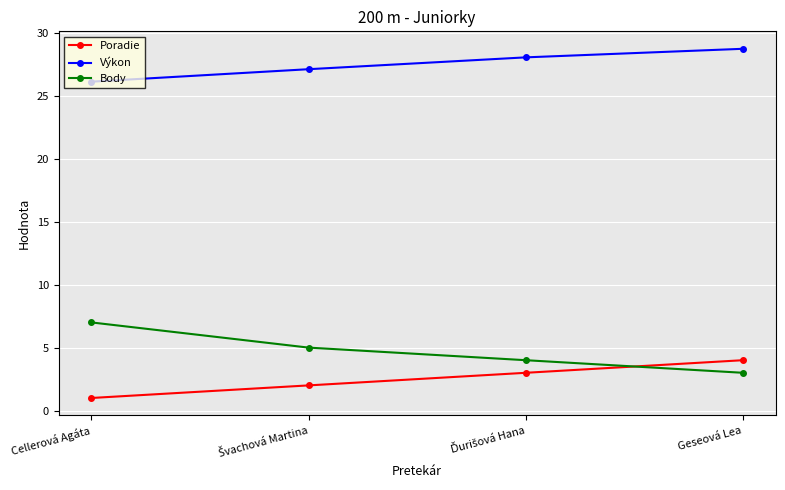

What is the maximum value shown in the chart?

28.7